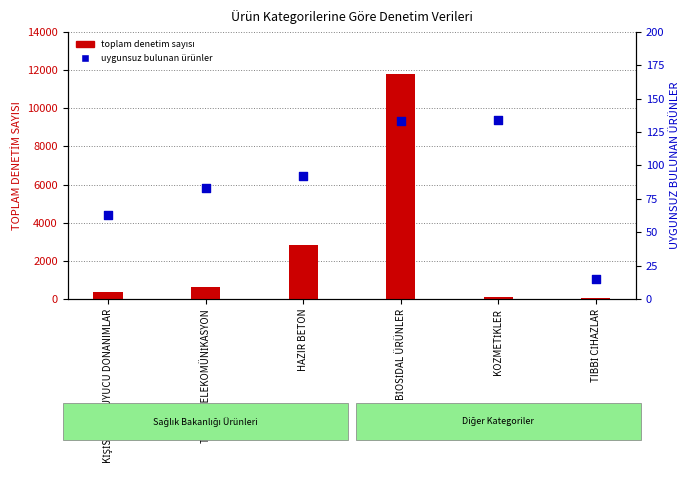

What is the total value across all series at KİŞİSEL KORUYUCU DONANIMLAR?

408